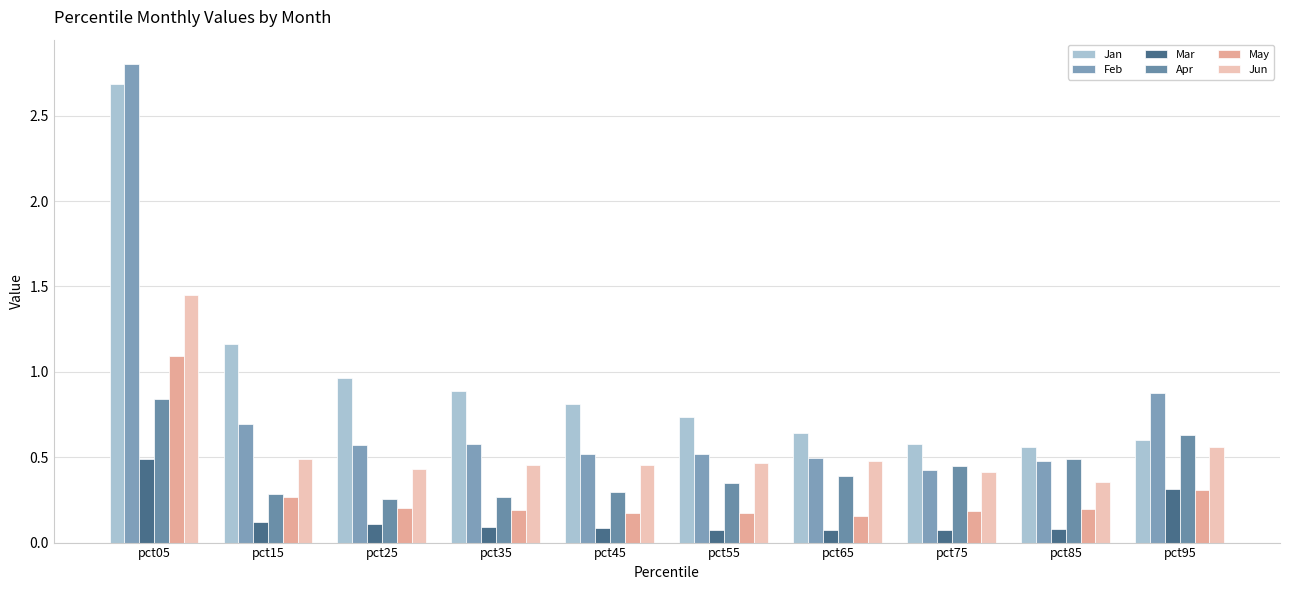

What is the difference between the maximum and minimum values in the Jun series?

1.1